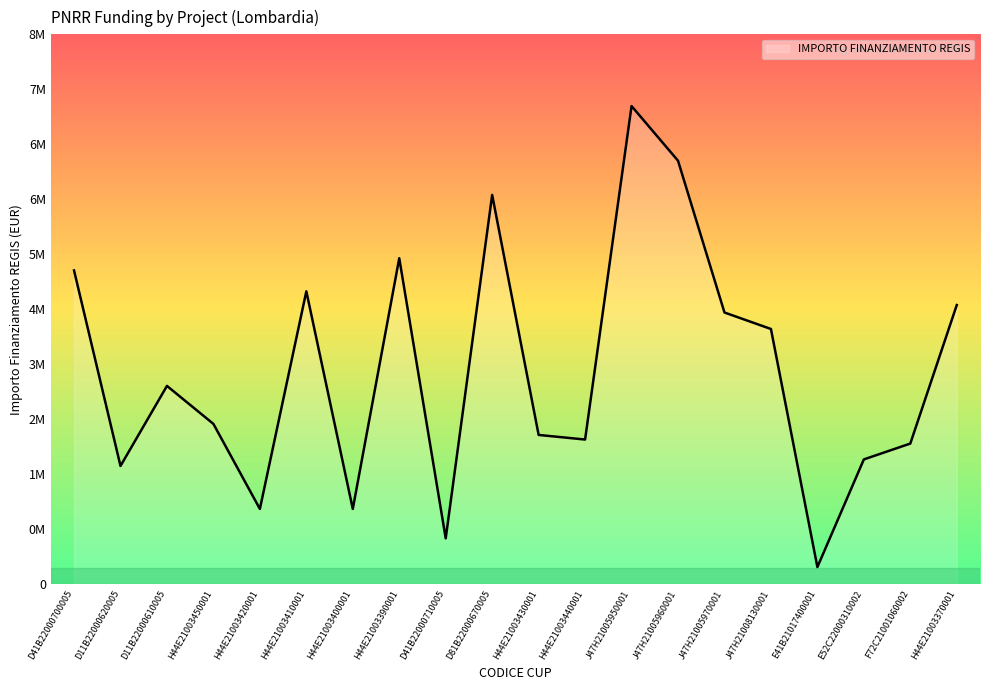

Does the chart have visible grid lines?

No